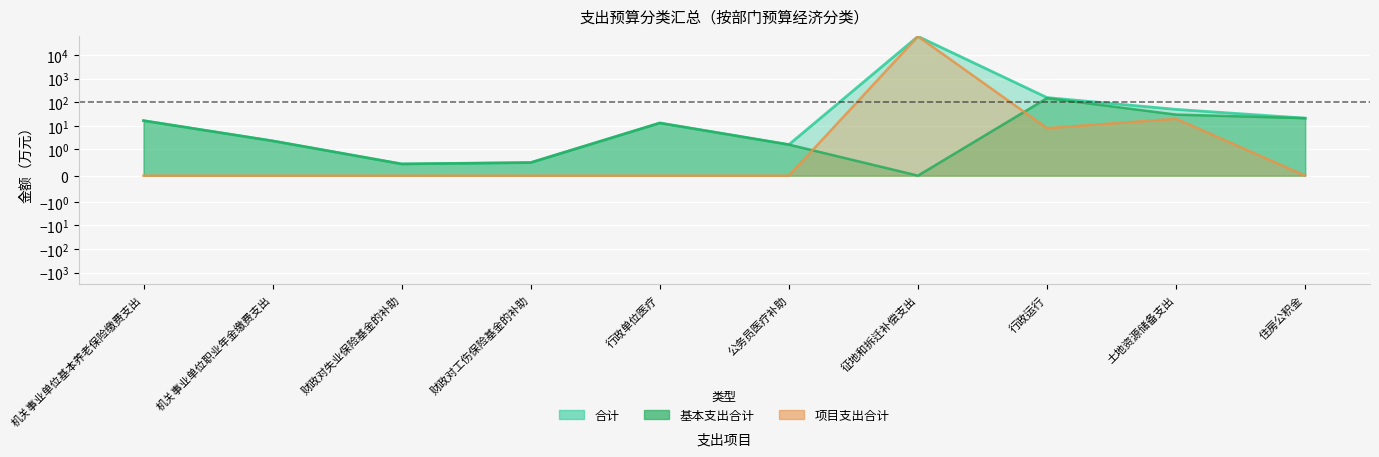

Where do 基本支出合计 and 项目支出合计 first cross each other?

公务员医疗补助 and 征地和拆迁补偿支出